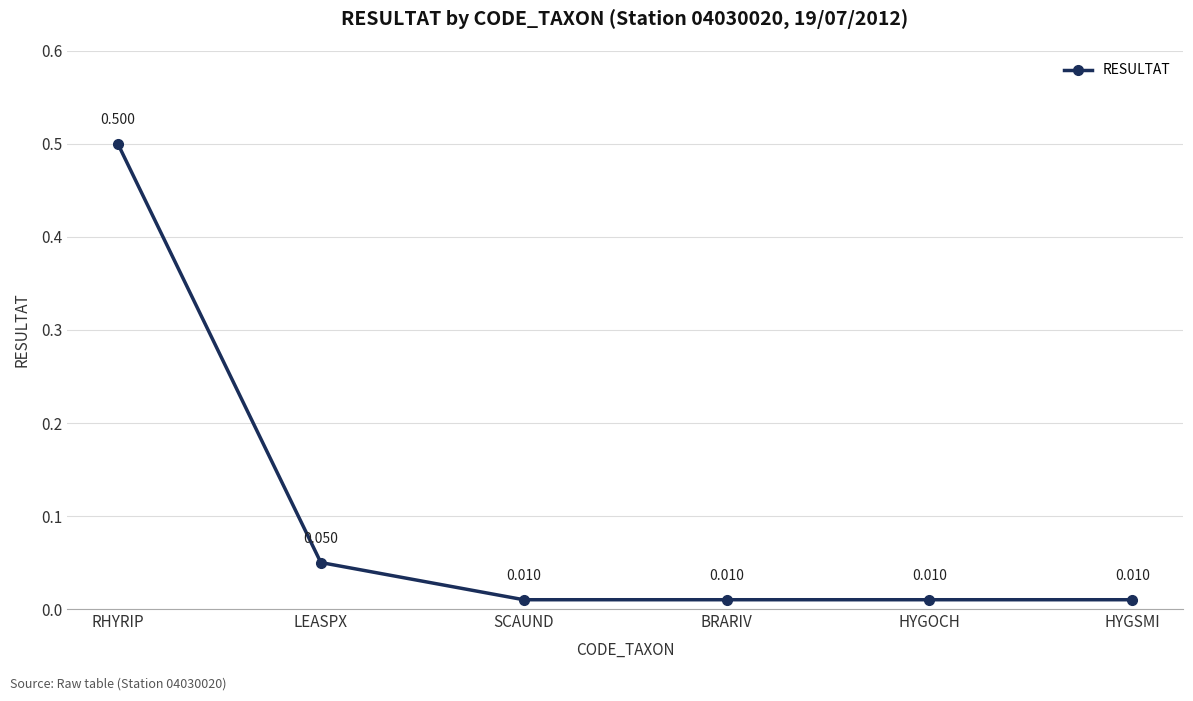

What is the difference between the maximum and second lowest values?

0.5